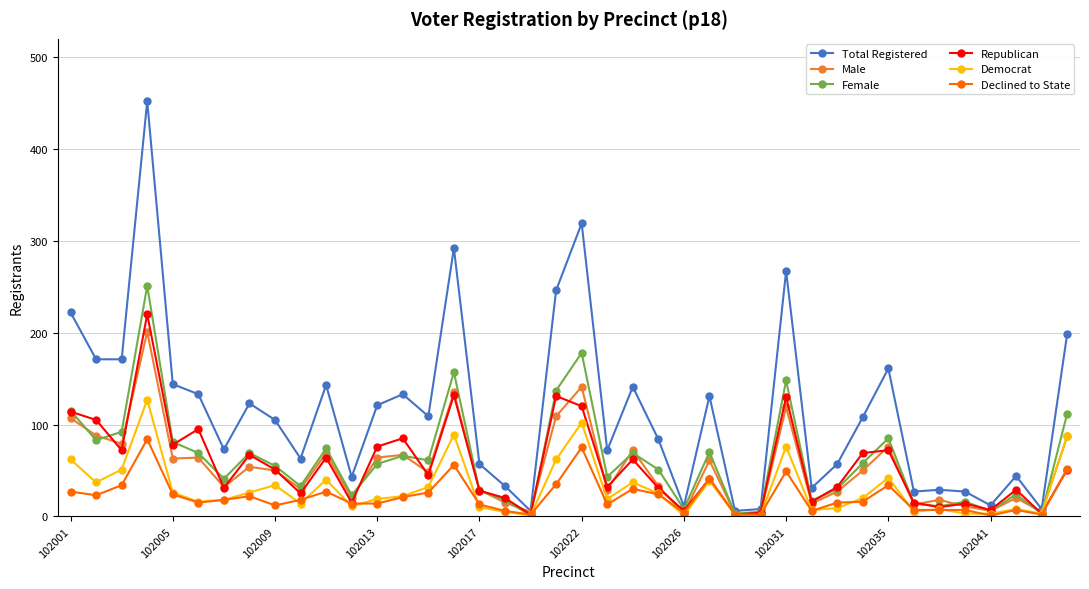

What is the maximum value for Republican?

220